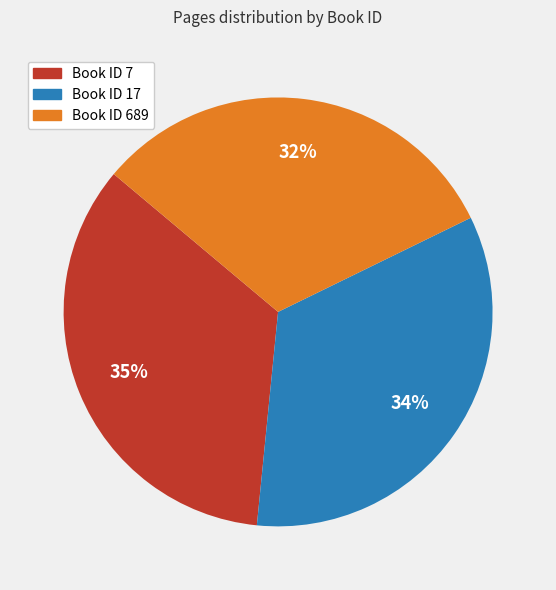

To the nearest percent, what percentage of the pie is Book ID 689?

32%